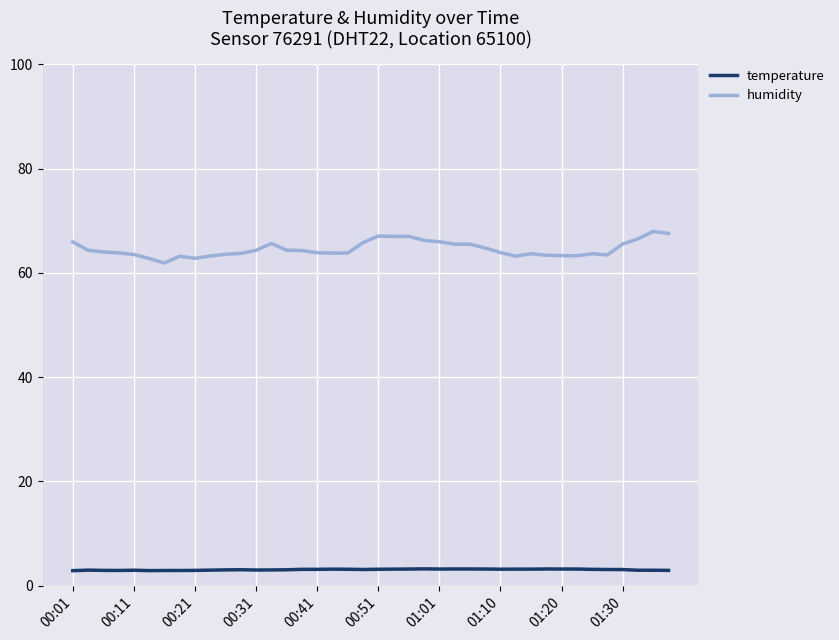

What is the sum of all temperature values?

123.3